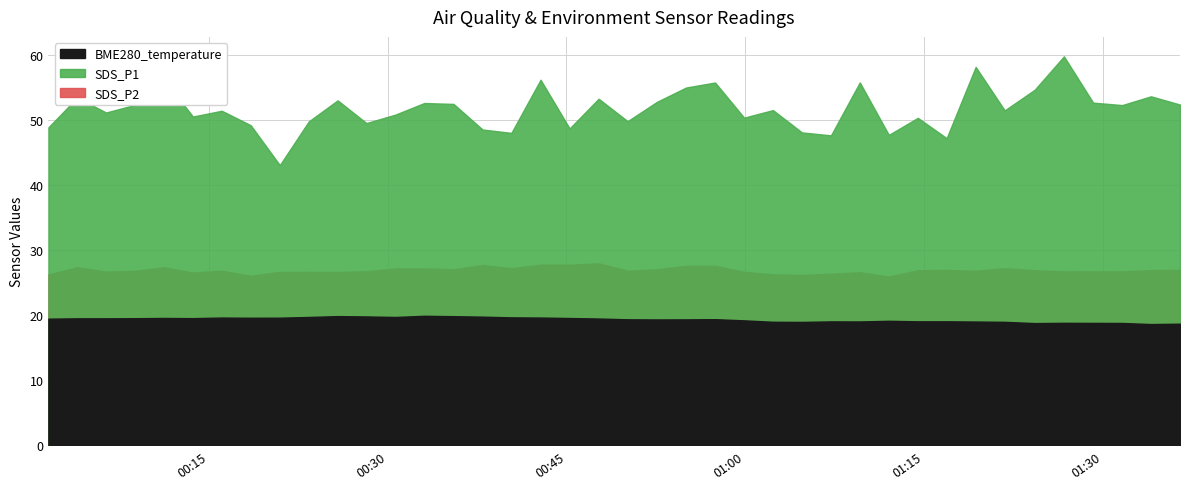

What is the value of the SDS_P2 point at the 8th from the left?

6.5